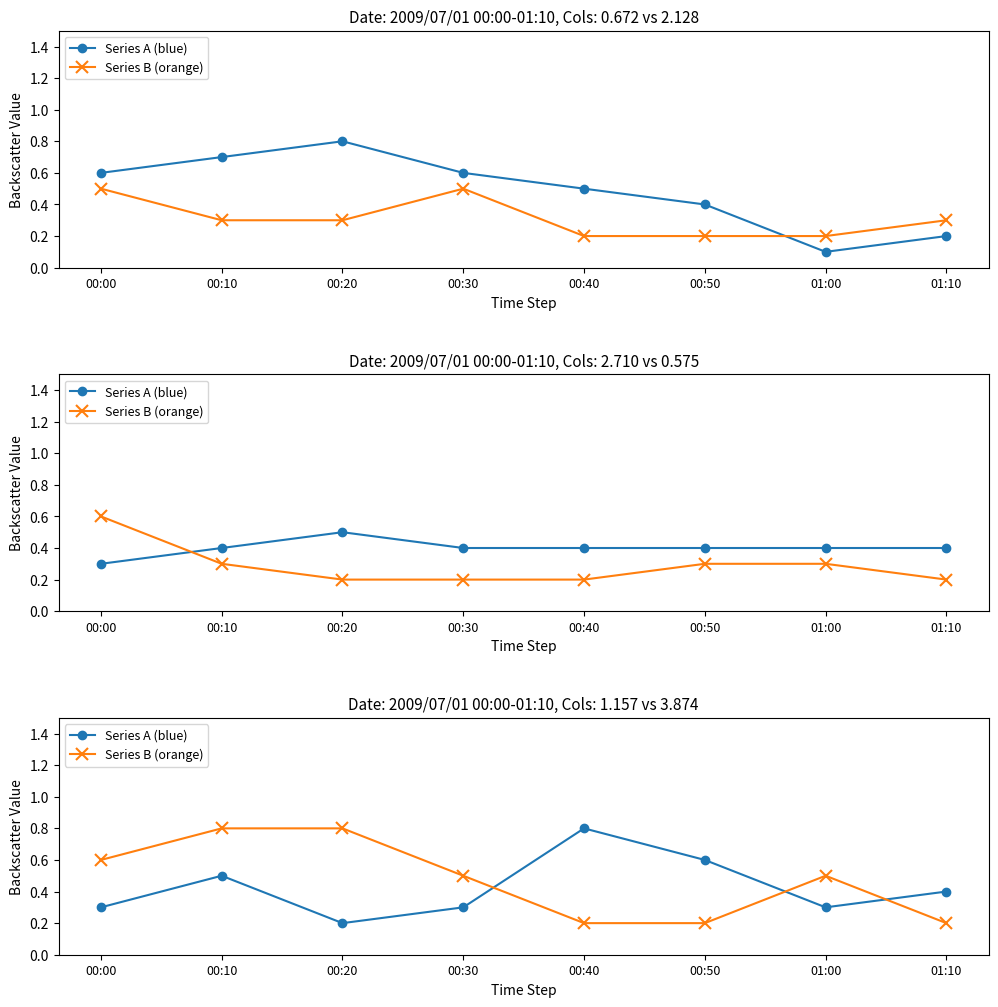

How many lines are shown in the chart?

2